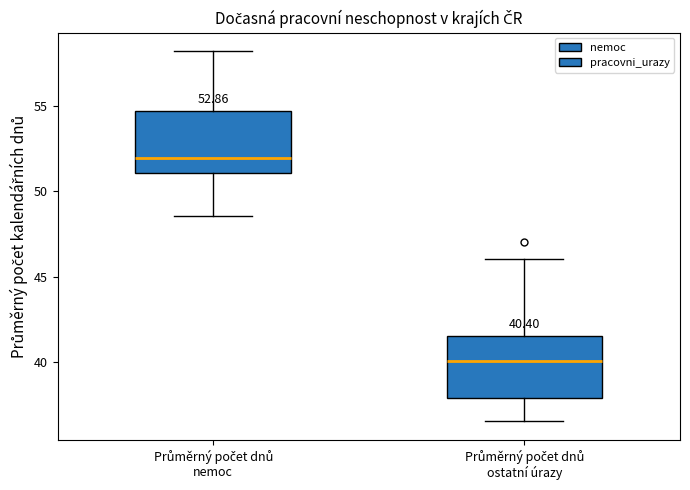

Which box has the lowest median line?

Průměrný počet dnů ostatní úrazy